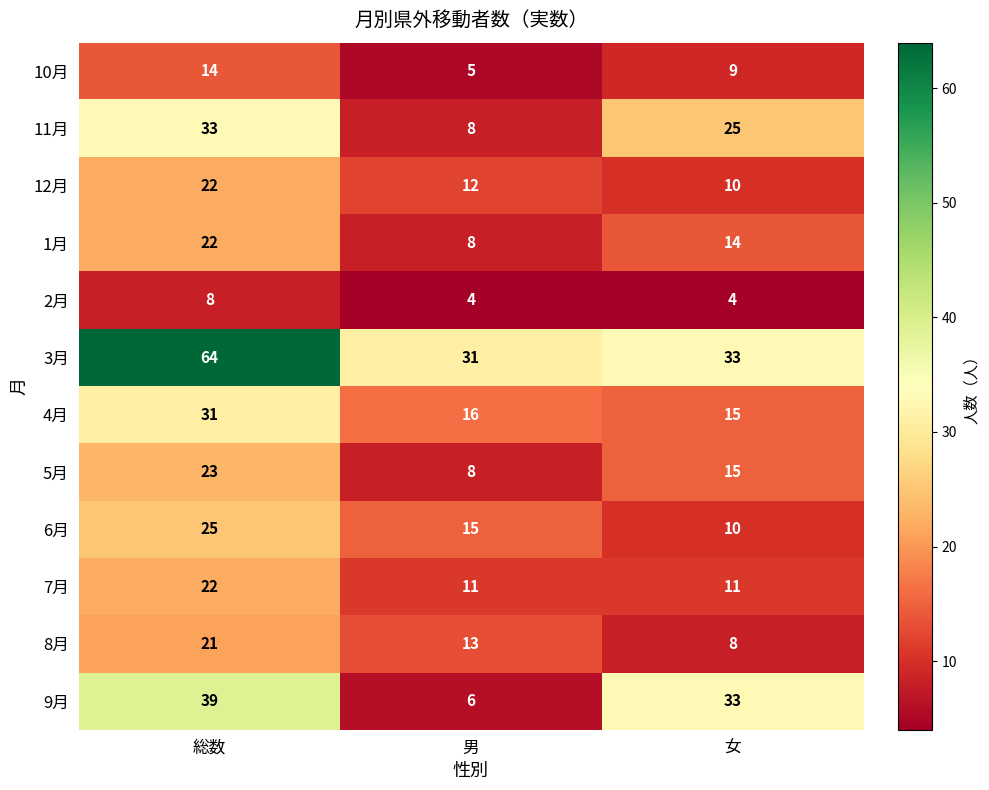

What is the minimum value shown in the chart?

4